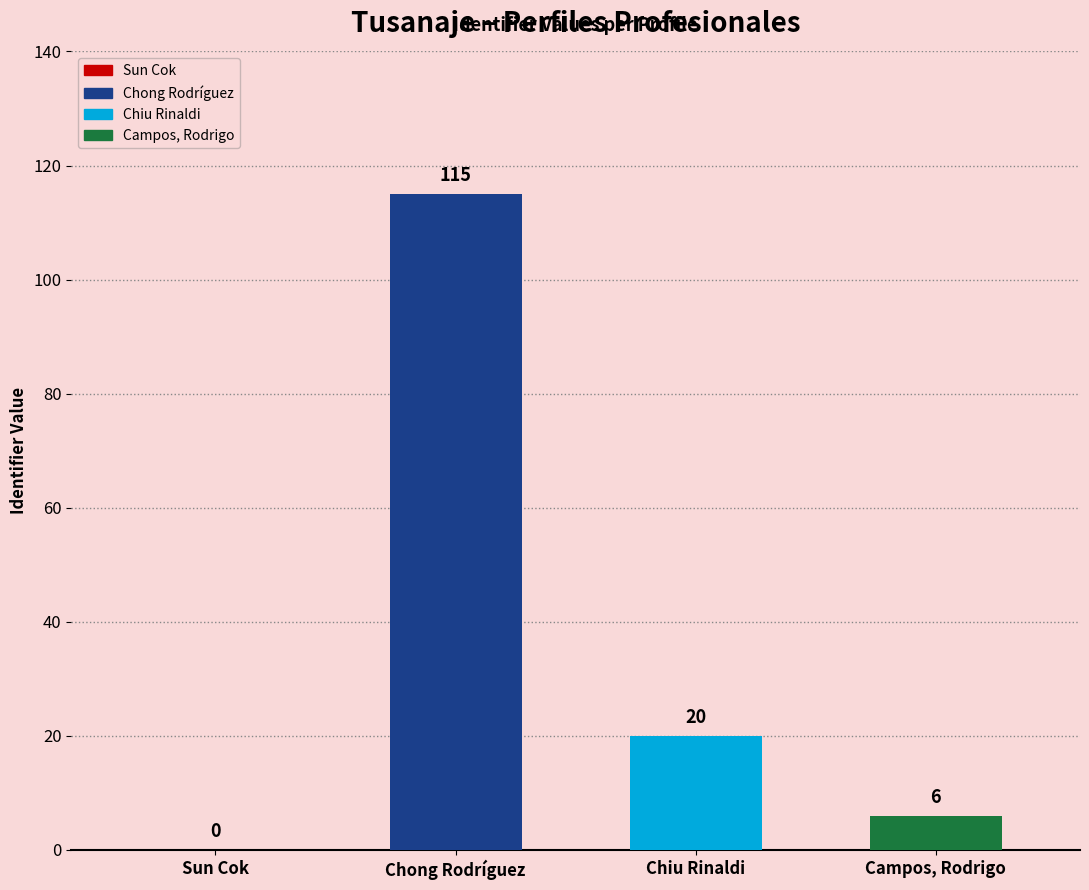

How many bars are there in total?

4